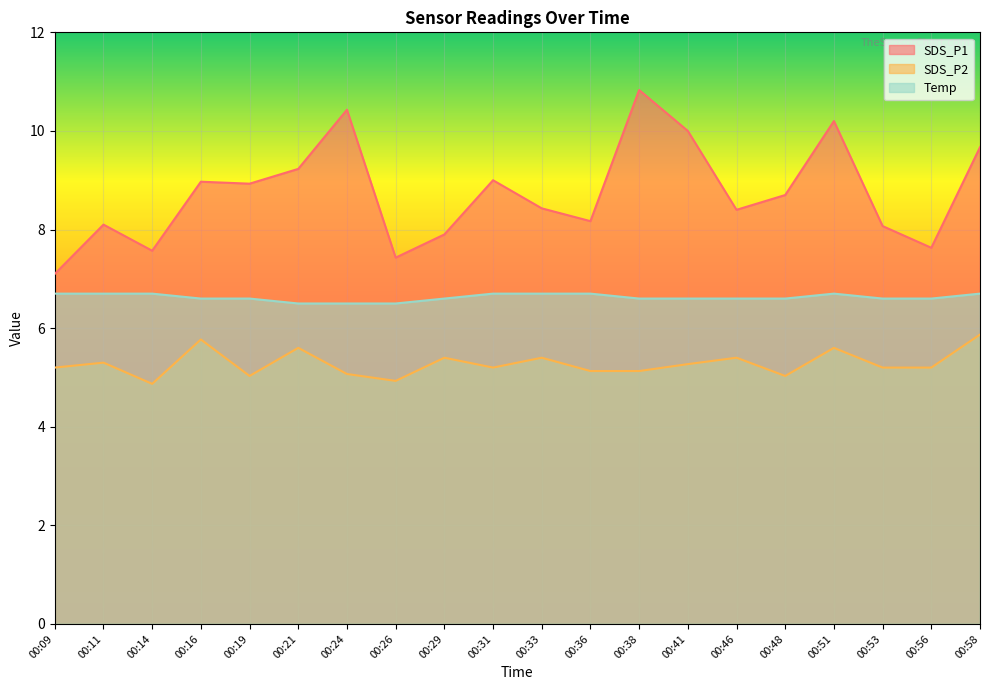

True or false: SDS_P2 and SDS_P1 intersect in this chart.

False